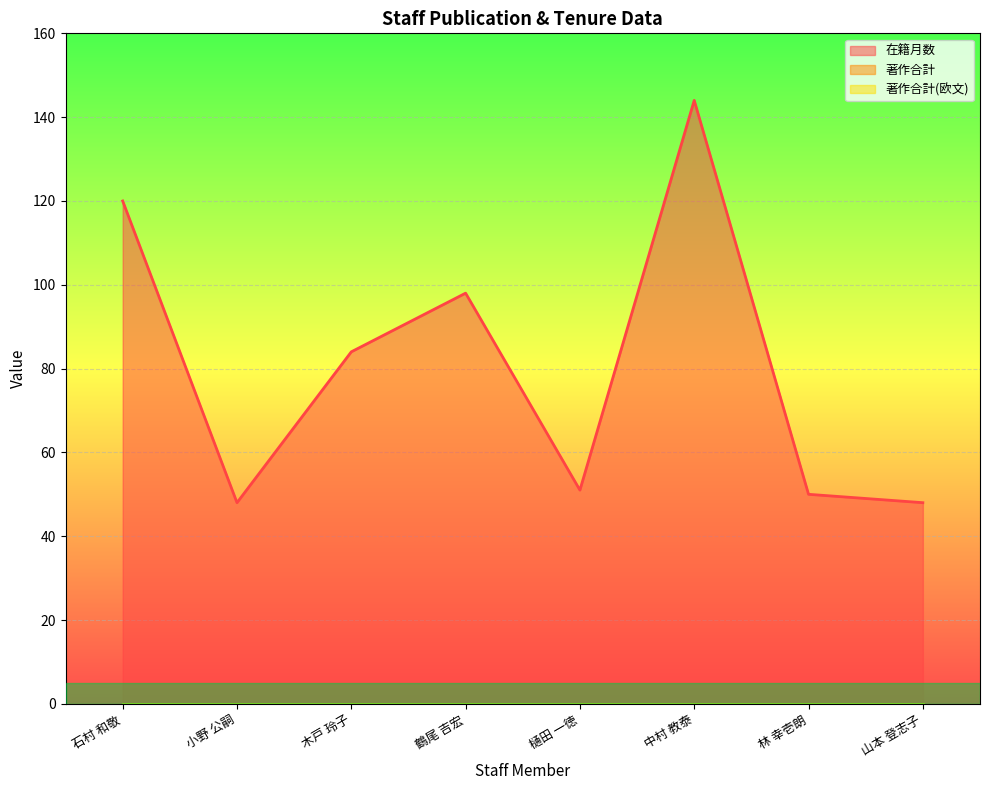

What is the spread (max minus min) of values at 小野 公嗣?

48